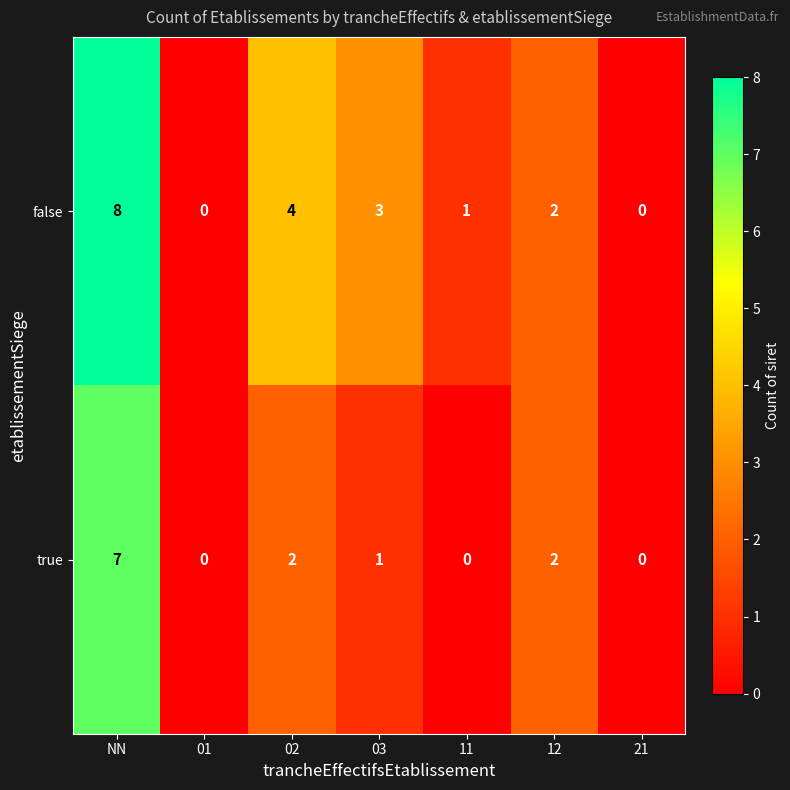

Is it true that true equals 0 at 01?

True